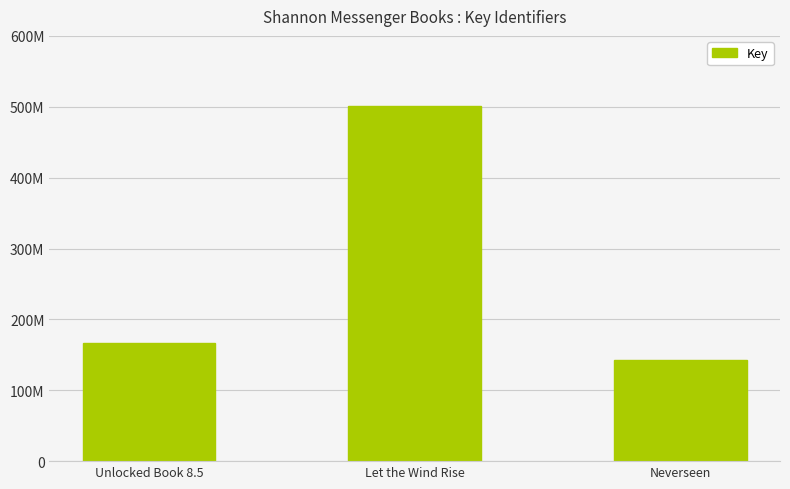

What is the change in value from Unlocked Book 8.5 to Neverseen?

-23490747